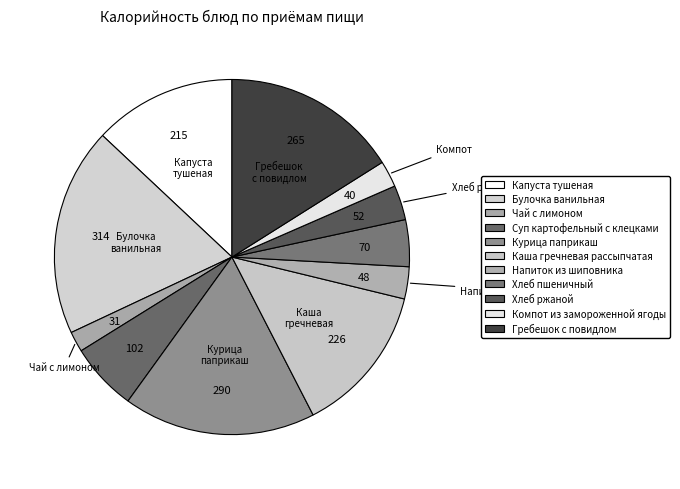

How many slices are in this pie chart?

11